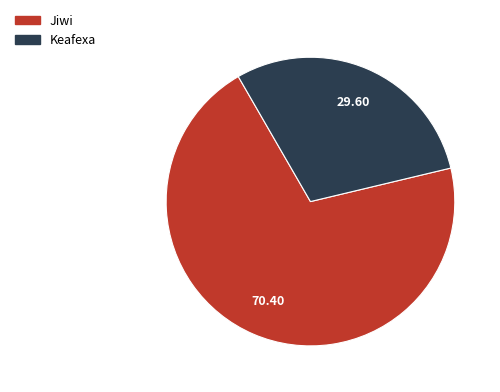

What is the ratio of the value at Keafexa to the value at Jiwi?

0.4